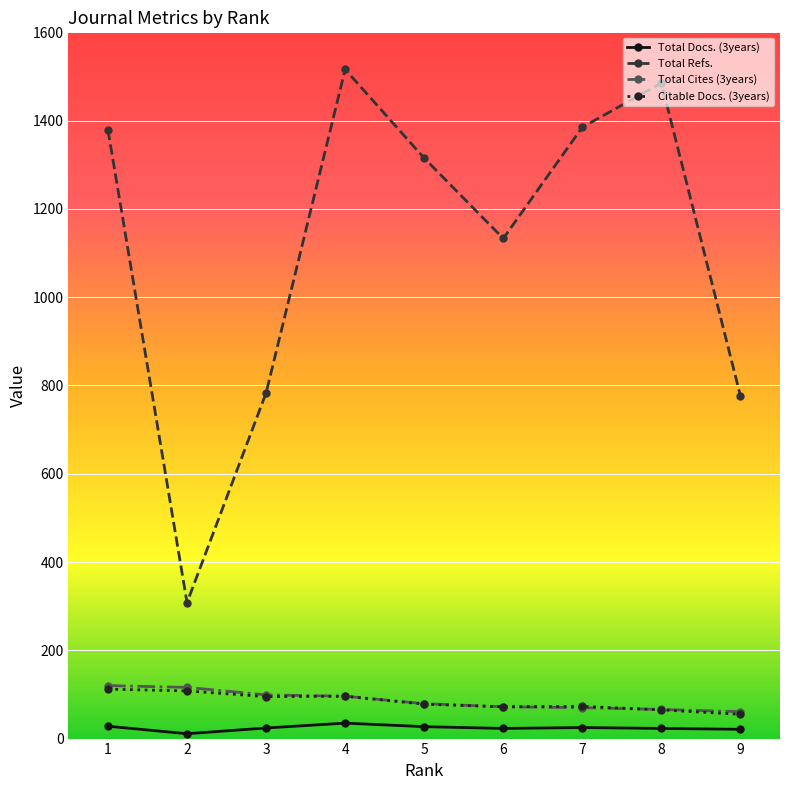

Which series changed the most between 4 and 7?

Total Refs.